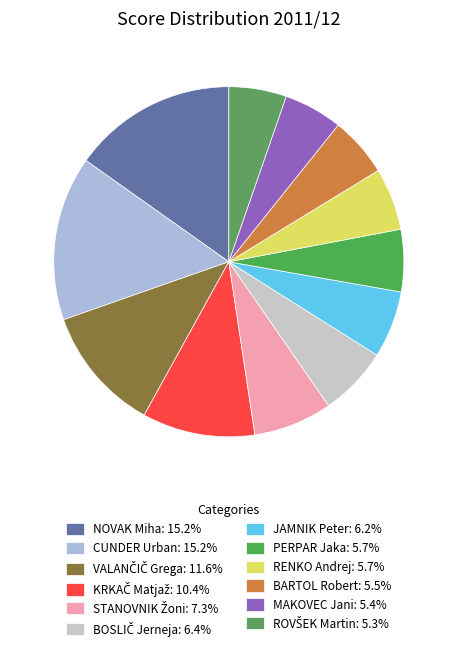

Rank the categories by value from highest to lowest.

NOVAK Miha, CUNDER Urban, VALANČIČ Grega, KRKAČ Matjaž, STANOVNIK Žoni, BOSLIČ Jerneja, JAMNIK Peter, PERPAR Jaka, RENKO Andrej, BARTOL Robert, MAKOVEC Jani, ROVŠEK Martin